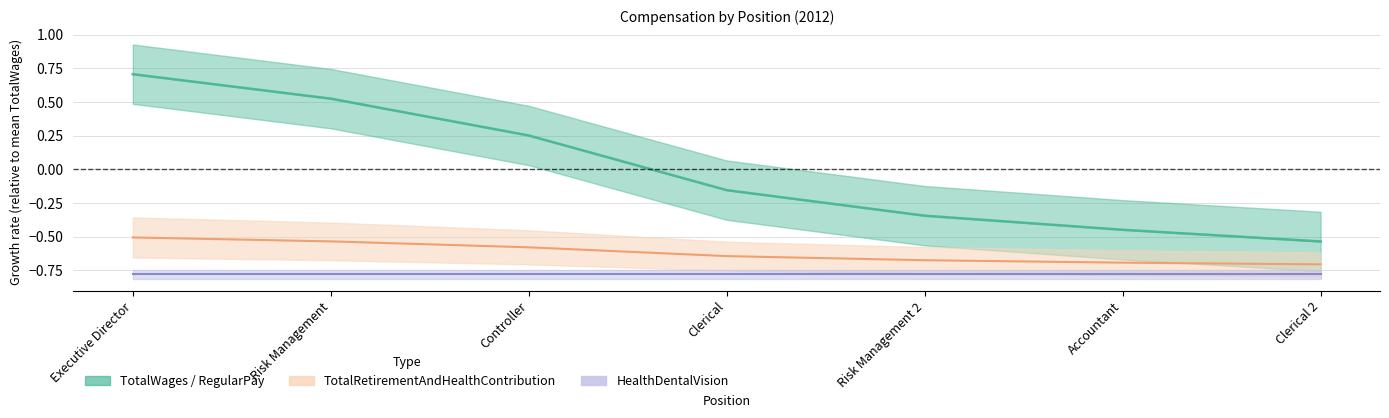

At which category is the sum across all series the highest?

Executive Director